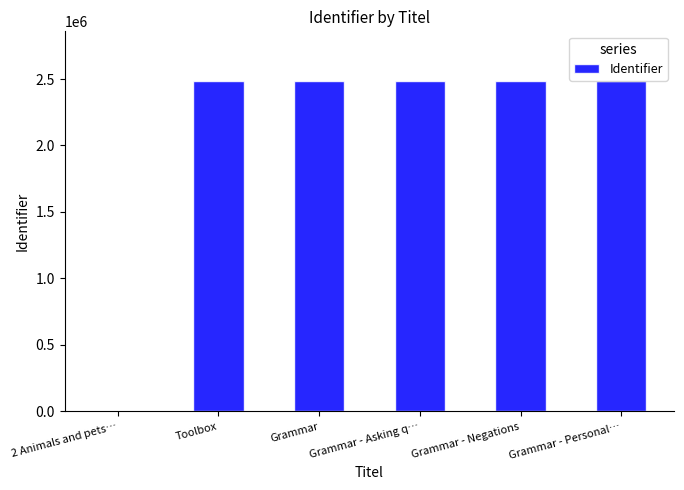

What is the average value?

2071452